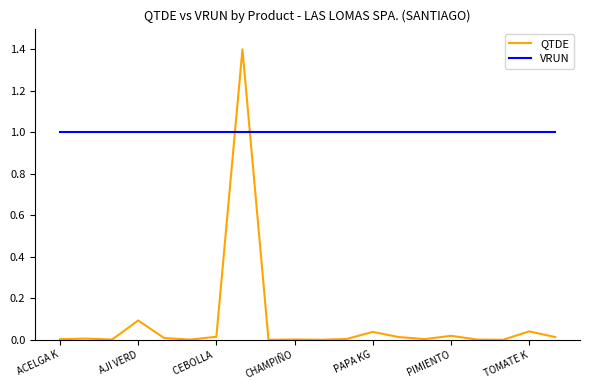

Which series has the largest total across all categories?

VRUN